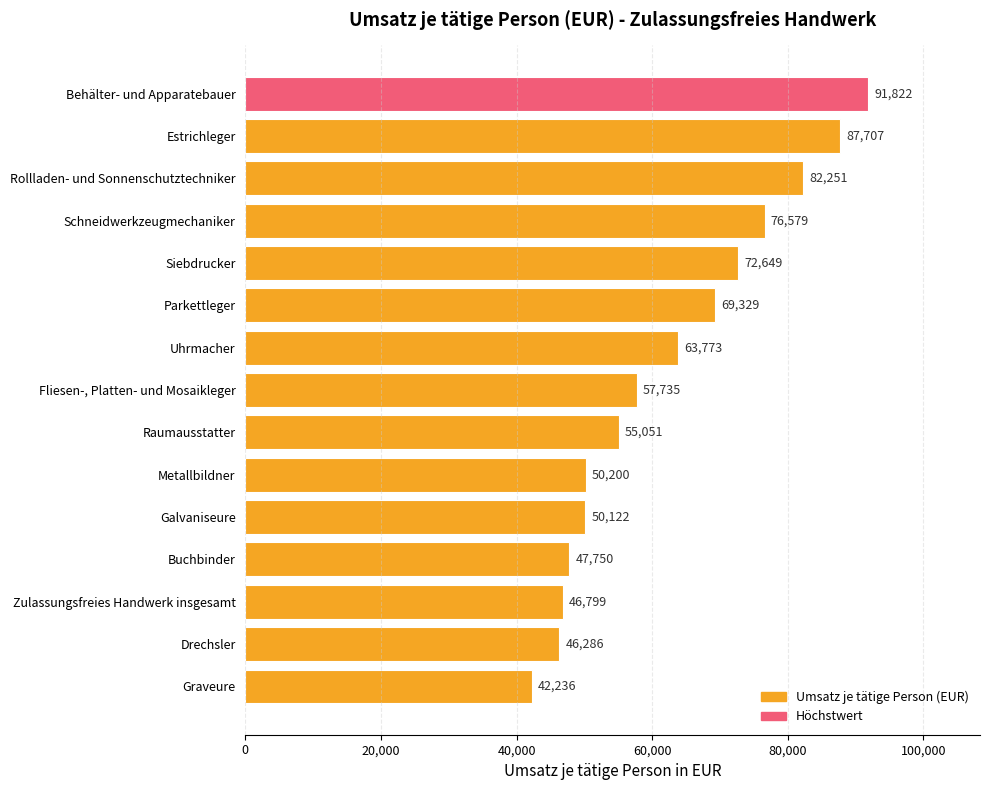

What position from the top is Behälter- und Apparatebauer?

1